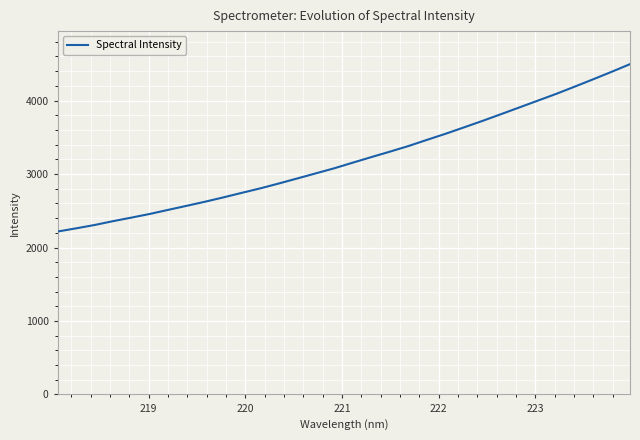

Reading left to right, list all the values displayed in this chart.

2217.8	2261.3	2306.7	2359.2	2407.4	2457.9	2513.7	2568.6	2624.8	2684.4	2746.2	2807.3	2873.5	2942.1	3011.1	3080.4	3156.8	3232.1	3305.8	3382.0	3465.6	3547.9	3635.0	3722.8	3814.0	3906.4	3998.6	4091.1	4189.3	4289.0	4390.7	4495.4